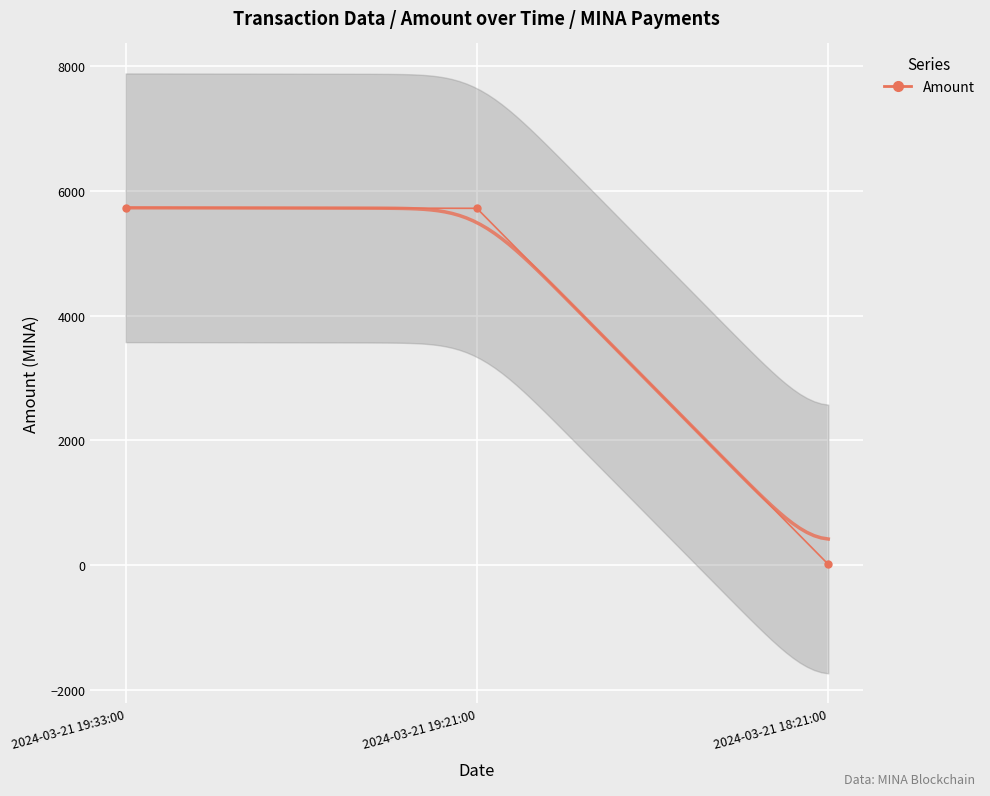

The value at 2024-03-21 18:21:00 is 10.0. True or false?

True